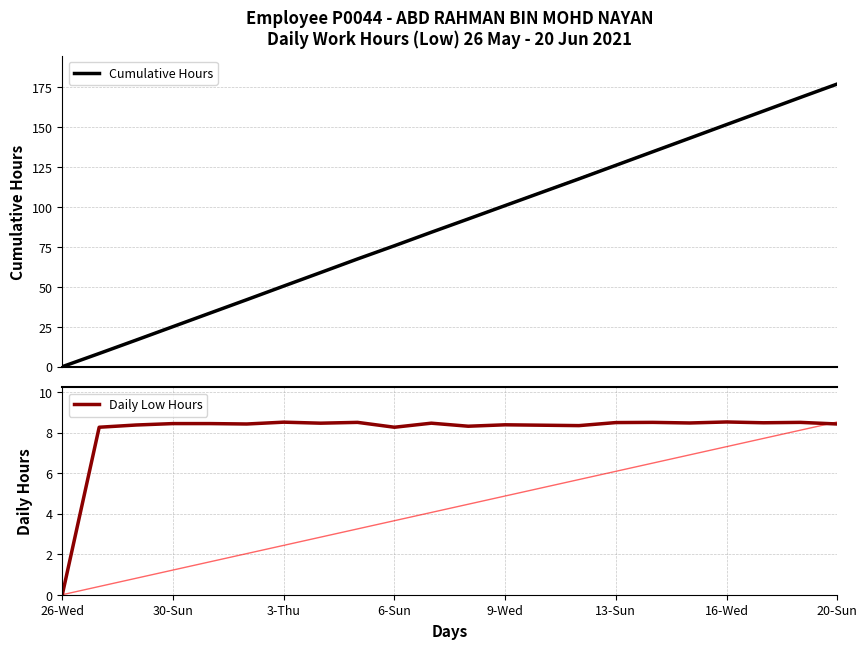

At 14, list the series in order from smallest to largest.

Daily Low Hours, Cumulative Hours